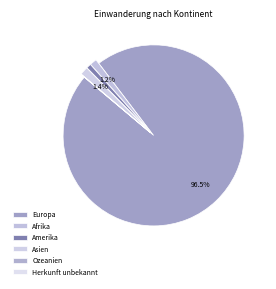

What is the change in value from Europa to Herkunft unbekannt?

-2201